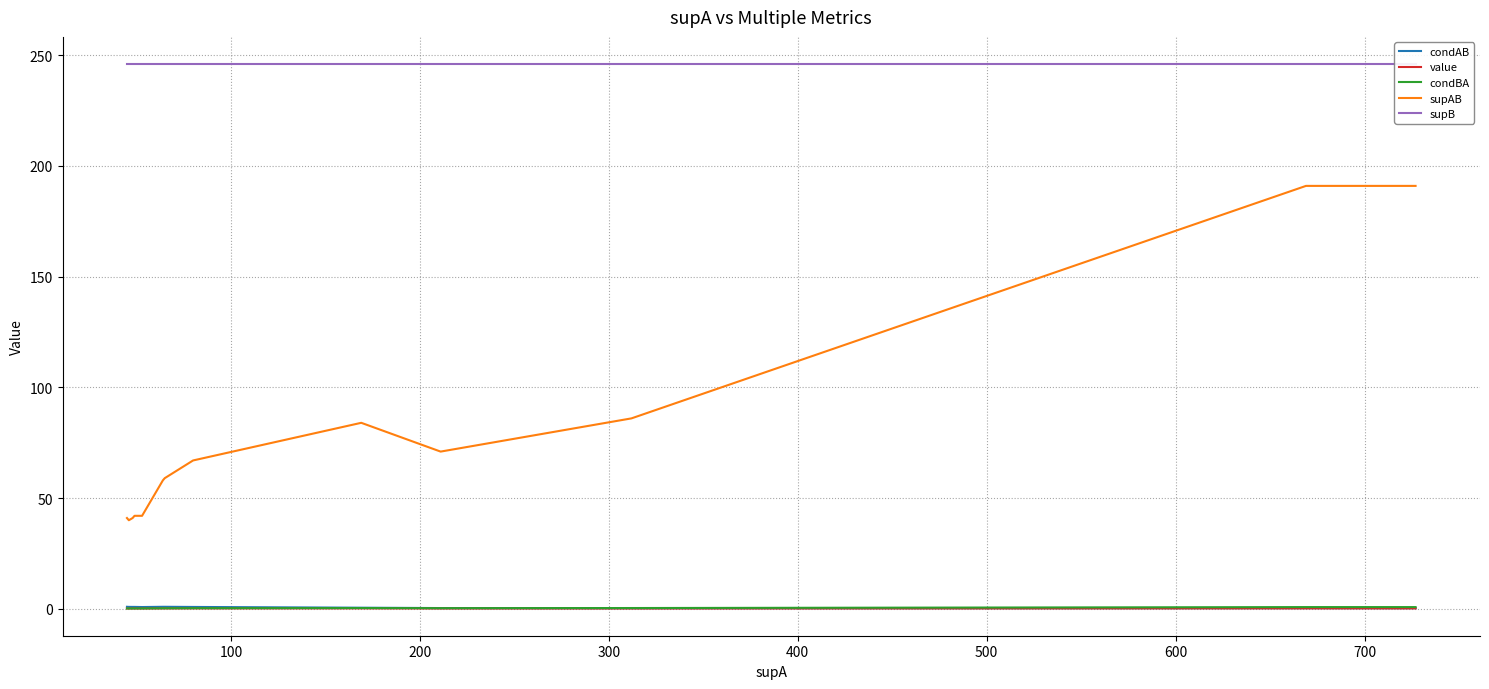

Is this an area chart (filled region under the line)?

No